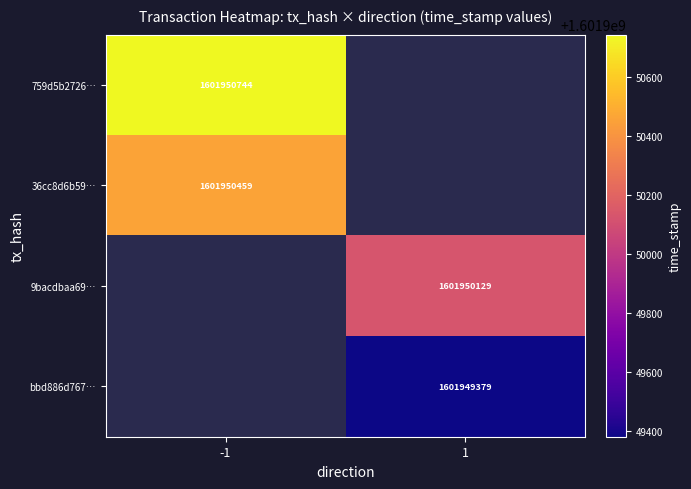

Reading right to left, list all the values displayed in this chart.

759d5b2726e4ac494fa5745409a9440b605e2f5: time_stamp=1601950744	direction=-1
36cc8d6b59f3a21ecffe721f83089909c8fd91c: time_stamp=1601950459	direction=-1
9bacdbaa69c17bff53084fc34d66191c468de6e: time_stamp=1601950129	direction=1
bbd886d767724257af1bb1536b0fa55f30c0ecb: time_stamp=1601949379	direction=1